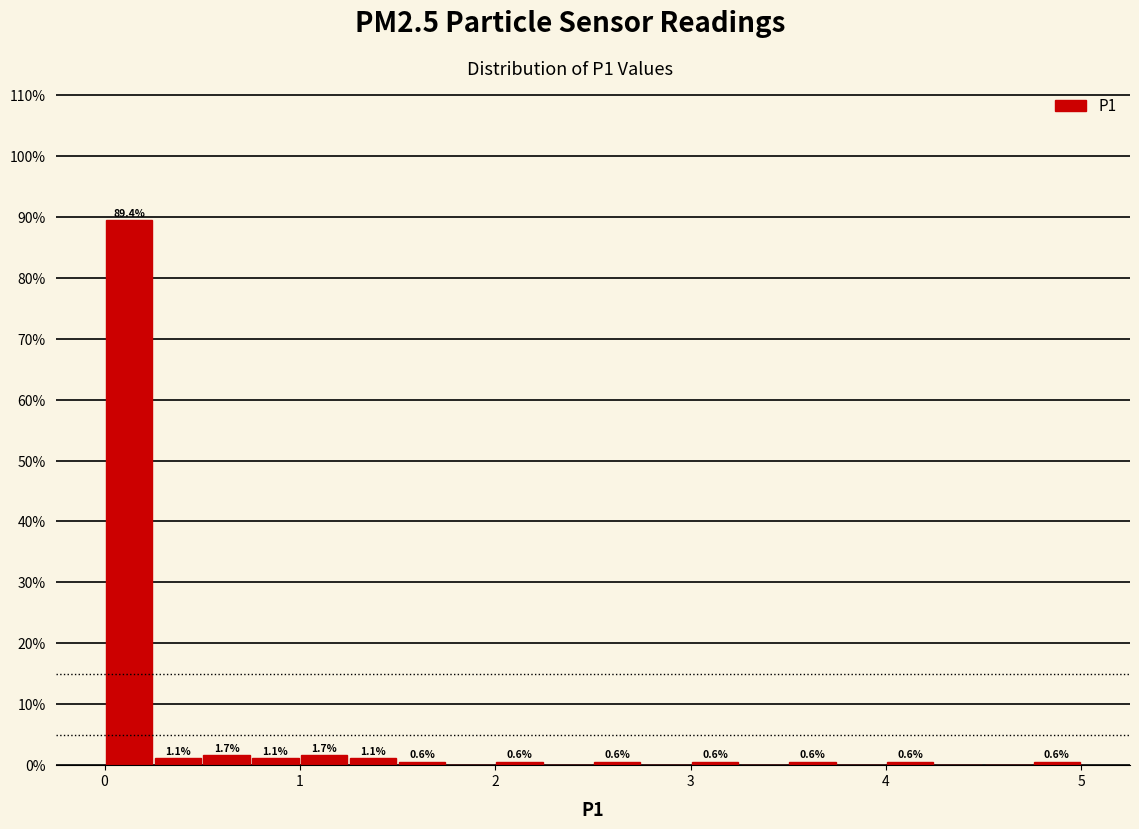

Around what value on the x-axis is the tallest bar? Give the approximate position of its centre, as read against the axis.

0.1